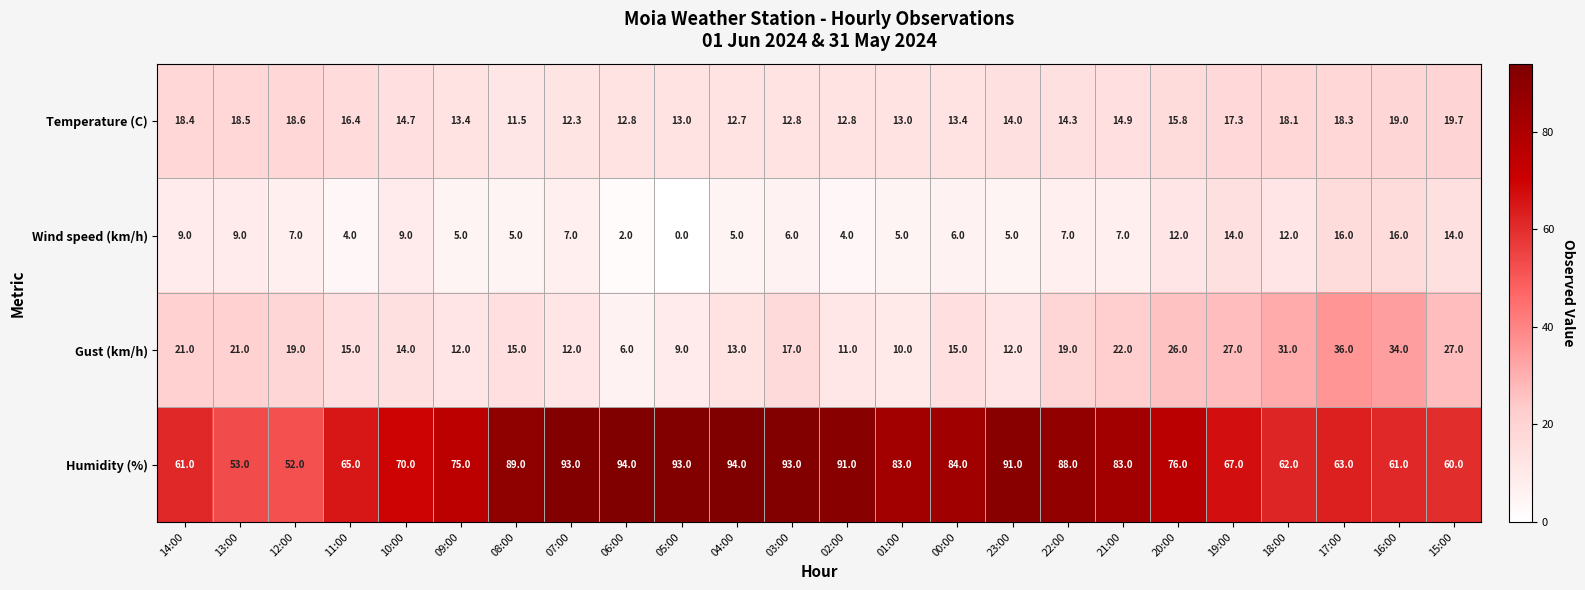

True or false: Gust (km/h) has a value of 20.6 at 07:00.

False